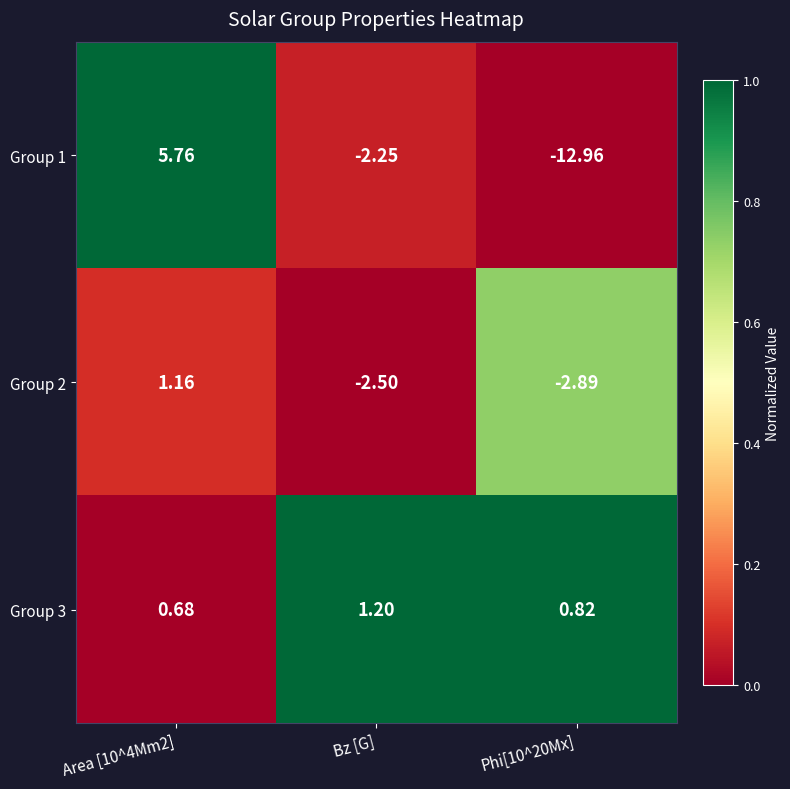

At which label does Group 3 reach its peak?

Bz [G]